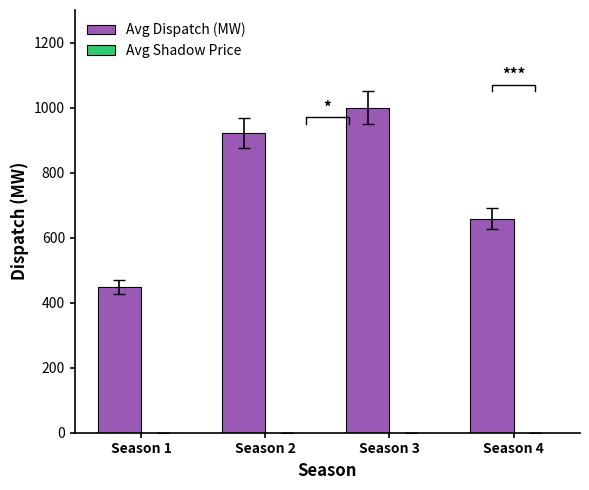

Does the chart contain stacked bars?

No